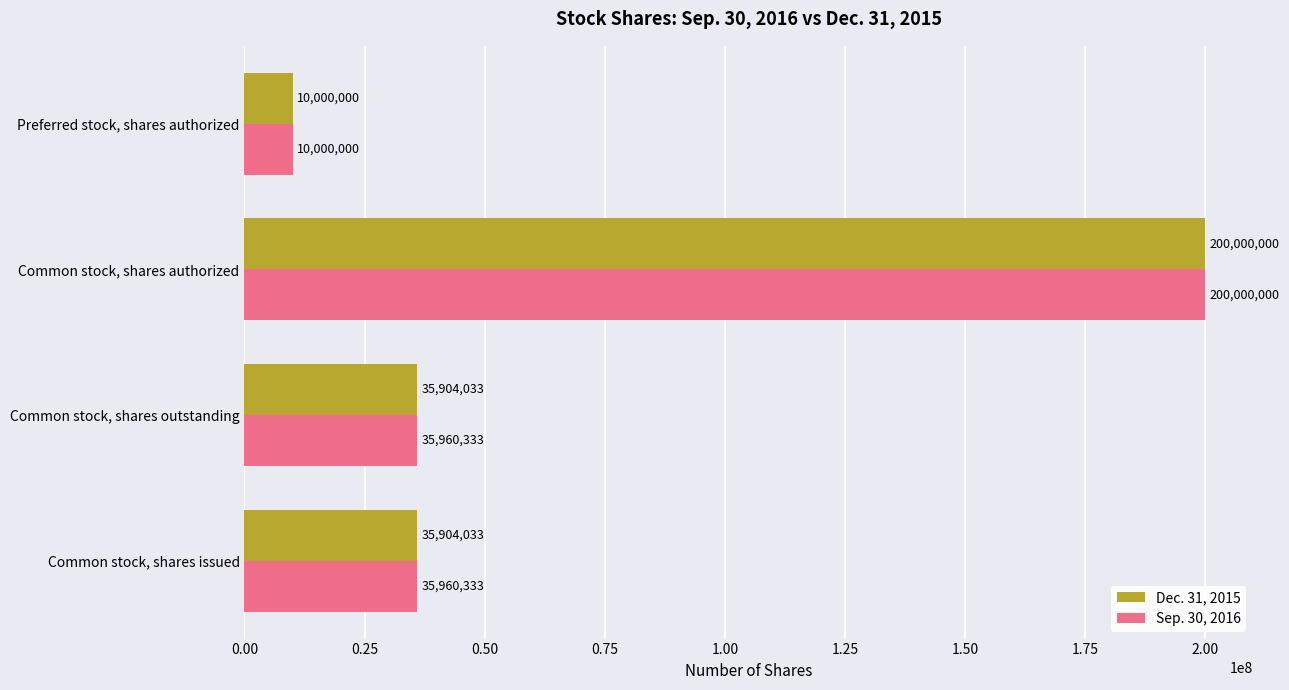

Count the number of categories in the chart.

4